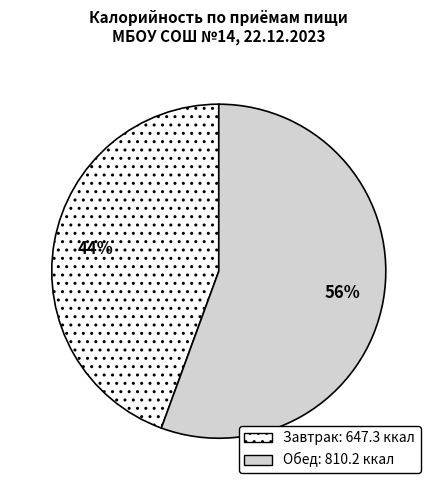

Between Завтрак and Обед, which is larger?

Обед